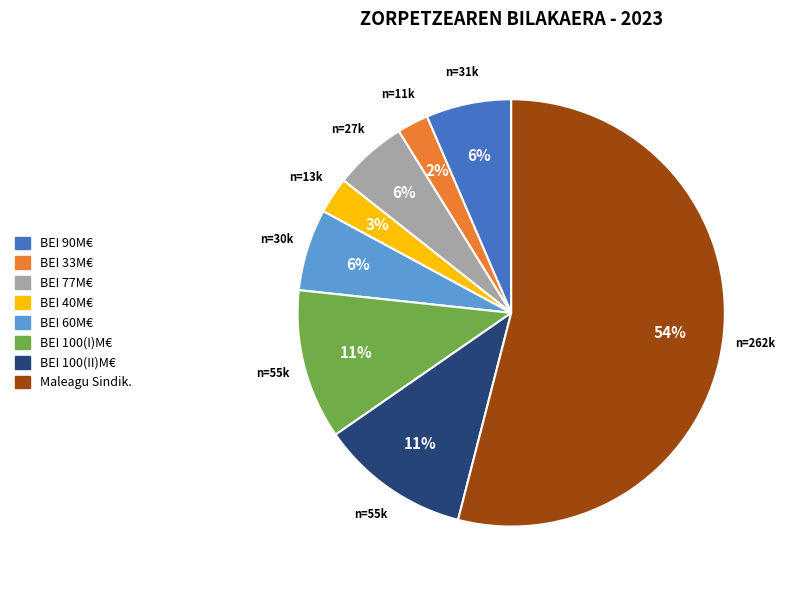

How many slices are in this pie chart?

8